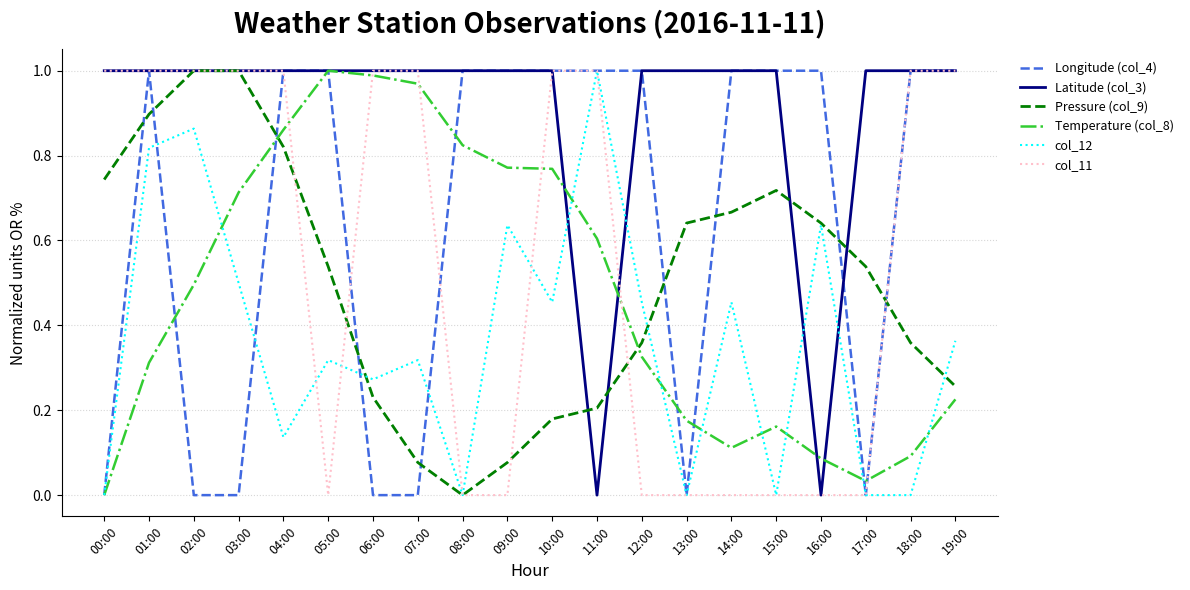

Between 02:00 and 18:00, which series saw the biggest shift?

Longitude (col_4)